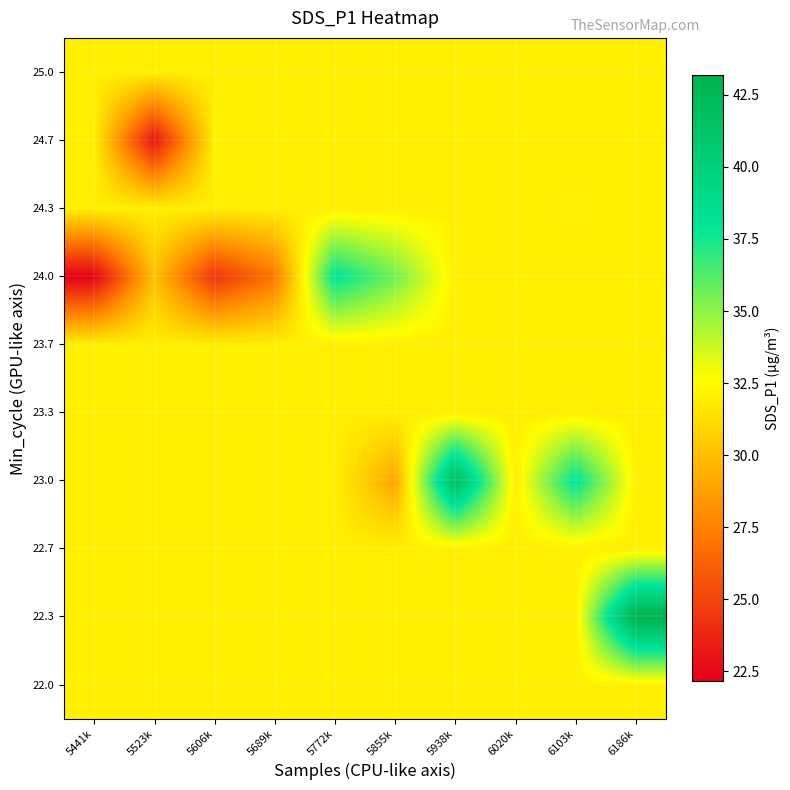

Rank the series at 5441k from highest to lowest value.

22.0, 22.3, 22.7, 23.0, 23.3, 23.7, 24.3, 24.7, 25.0, 24.0